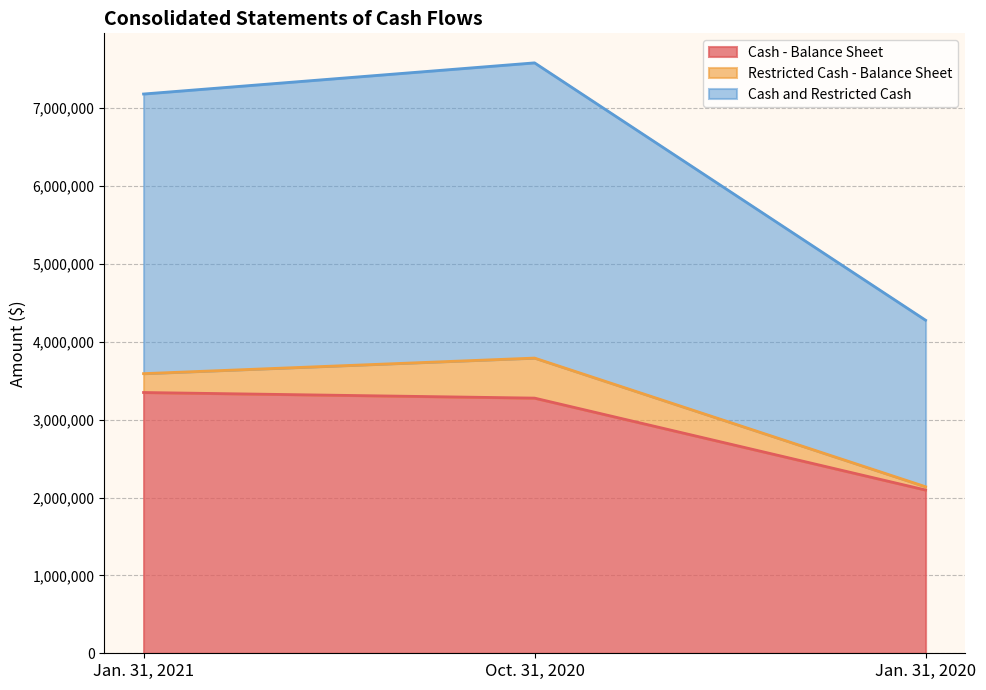

Reading right to left, list the values for the Cash - Balance Sheet series.

Jan. 31, 2020=2095986	Oct. 31, 2020=3276301	Jan. 31, 2021=3348244